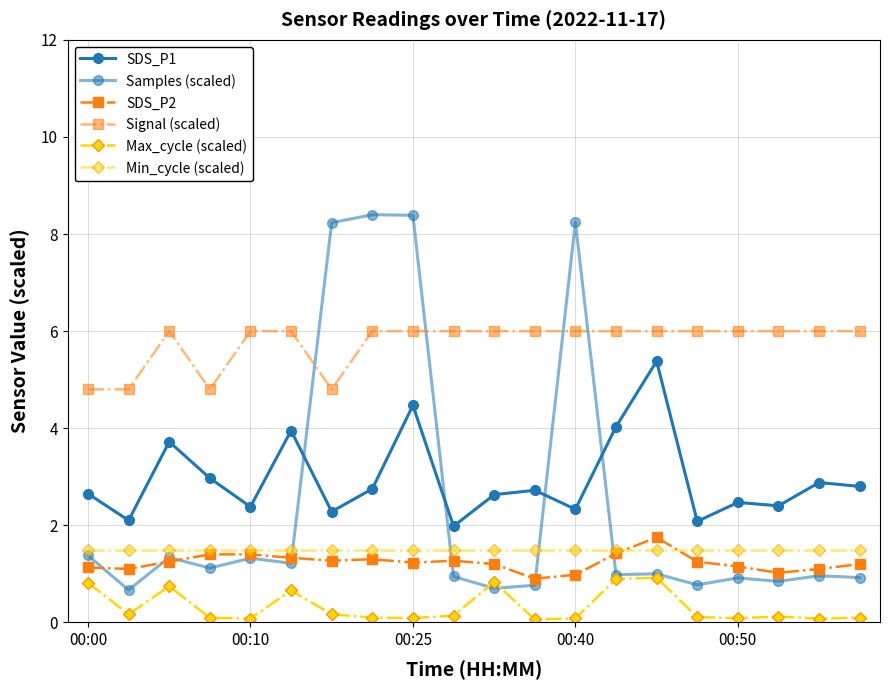

Is this an area chart (filled region under the line)?

No